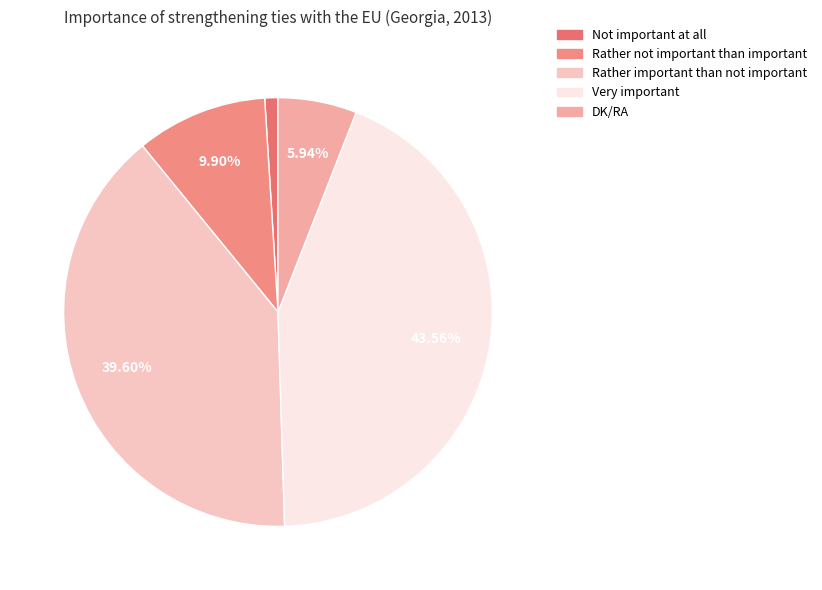

To the nearest percent, what portion does Rather important than not important represent?

40%